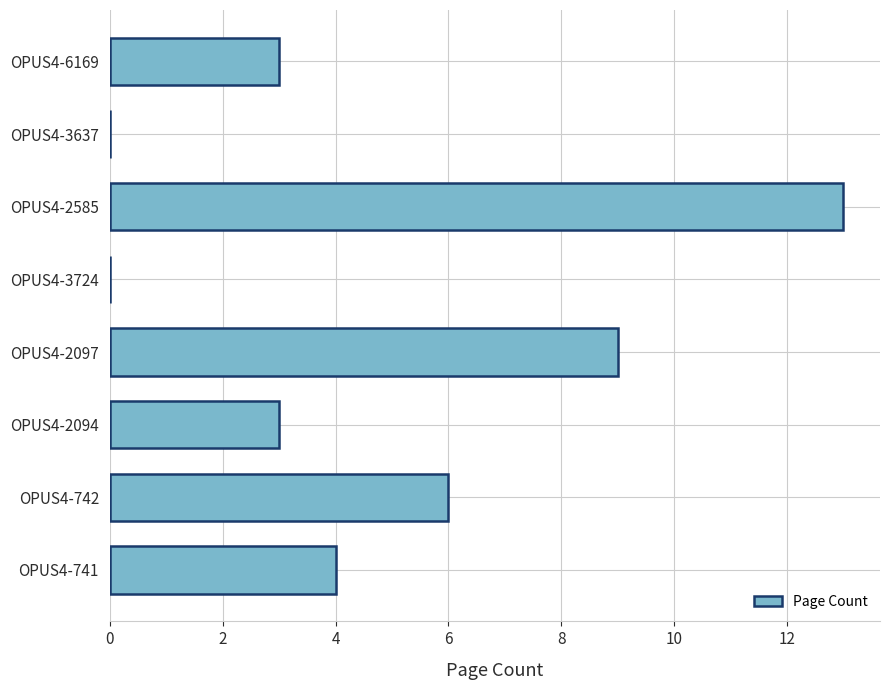

Approximately how many times larger is the value at OPUS4-2094 compared to OPUS4-2097?

0.3